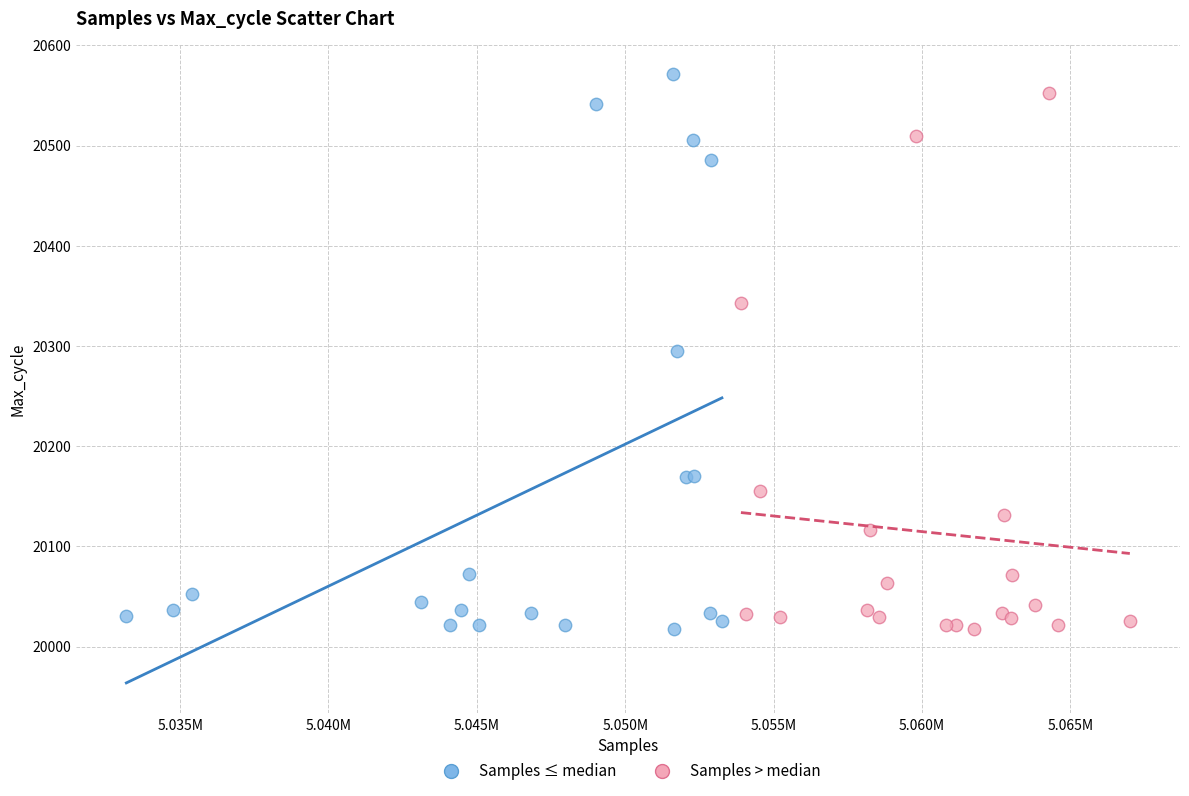

Which series has the largest Y range (max minus min)?

Samples ≤ median